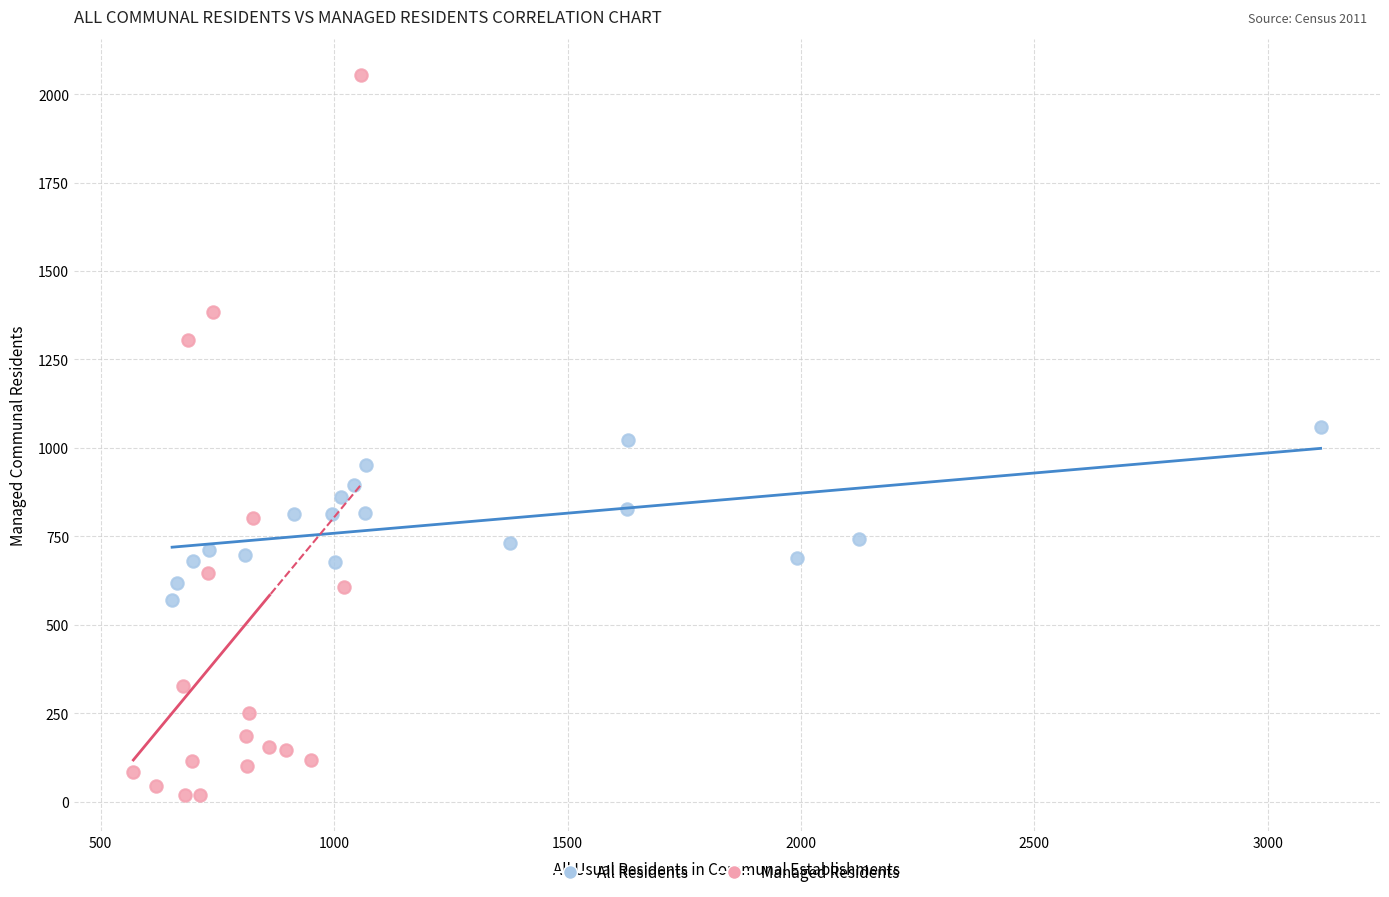

Which series reaches the minimum Y coordinate?

Managed Residents